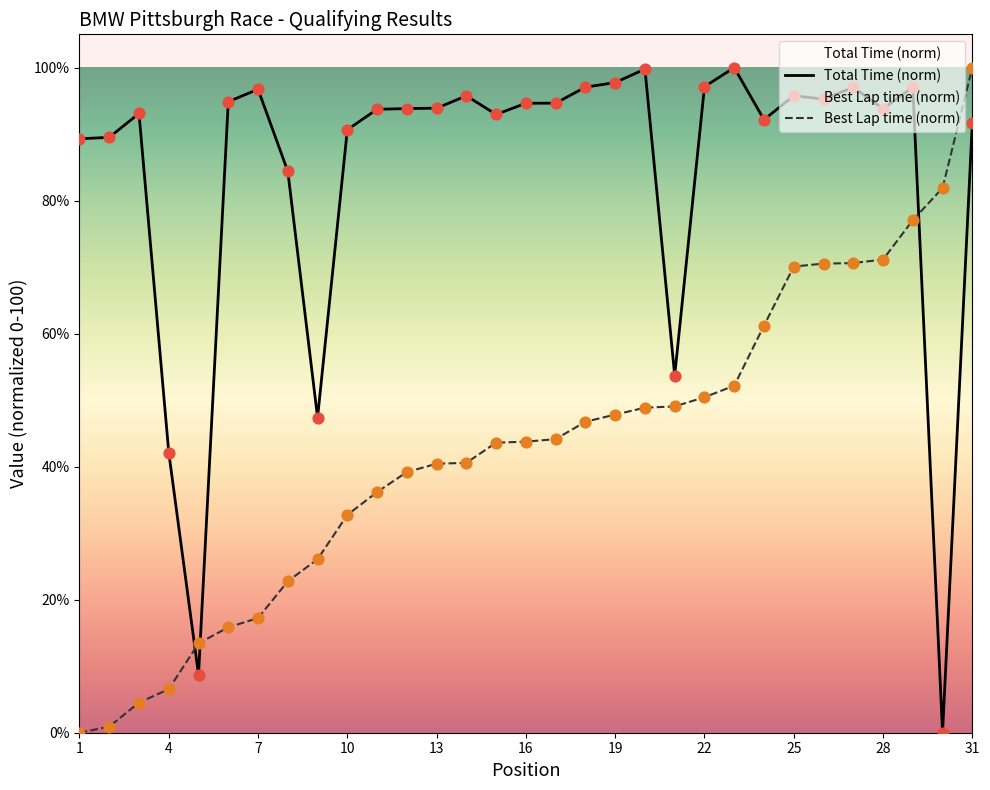

True or false: Best Lap time (norm) and Total Time (norm) cross at least once.

True